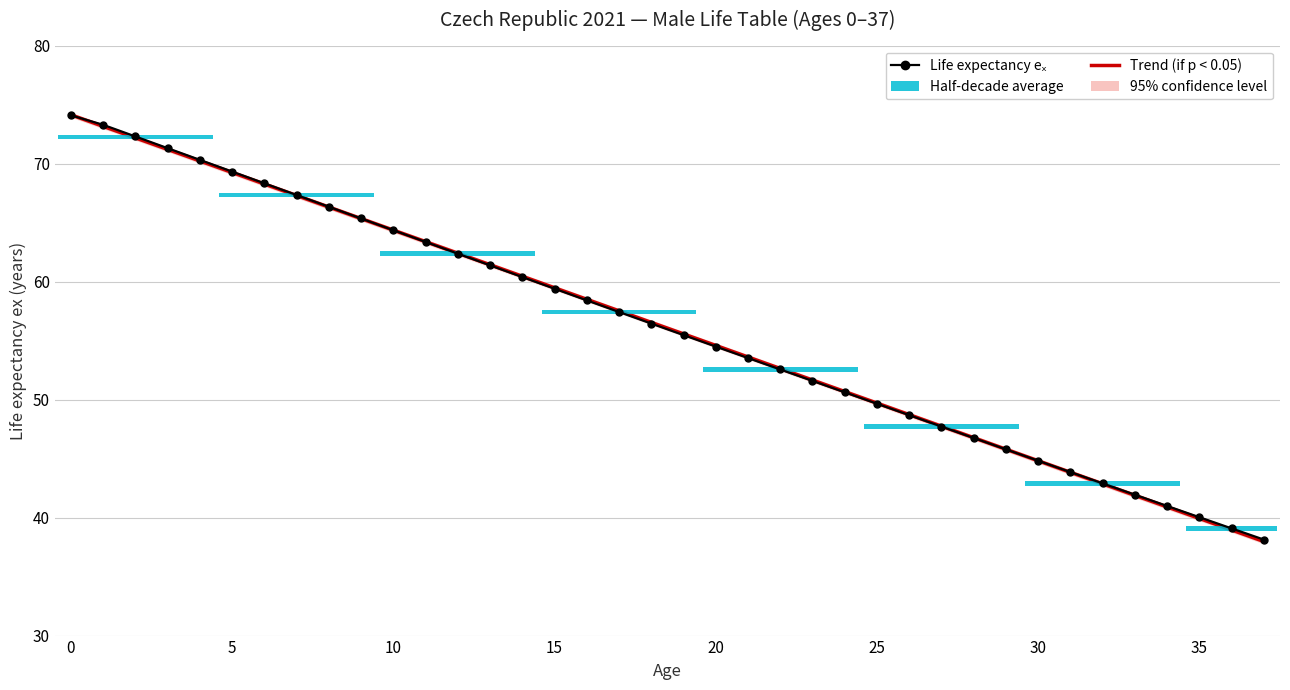

True or false: Trend (if p < 0.05) has more than 2 points higher than both neighbors.

False